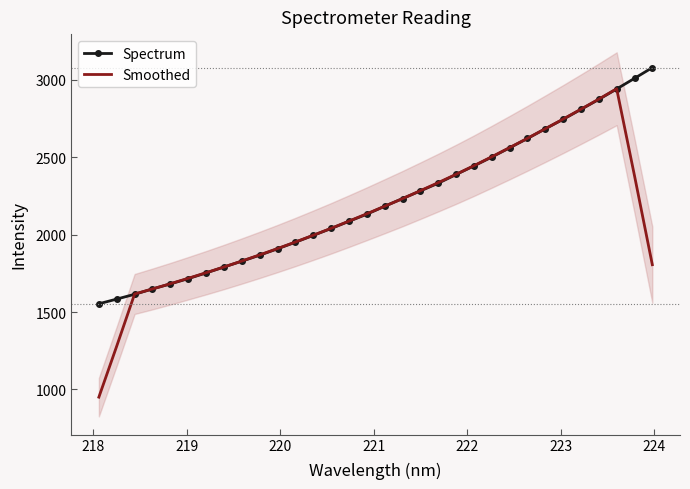

What is the highest value of the Smoothed series?

2942.5